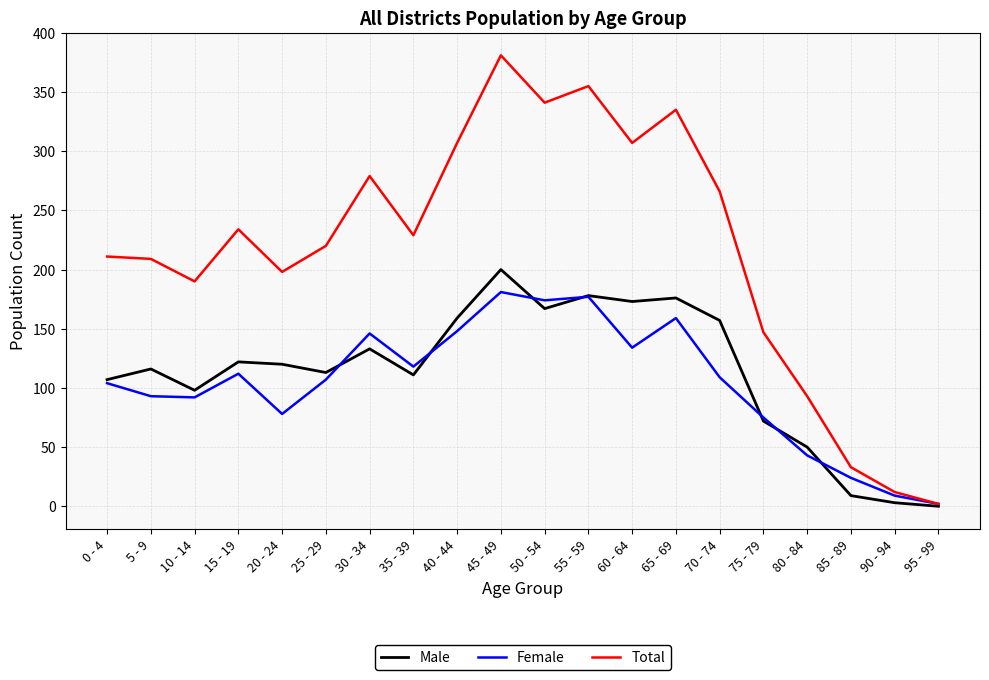

At which category is the sum across all series the highest?

45 - 49